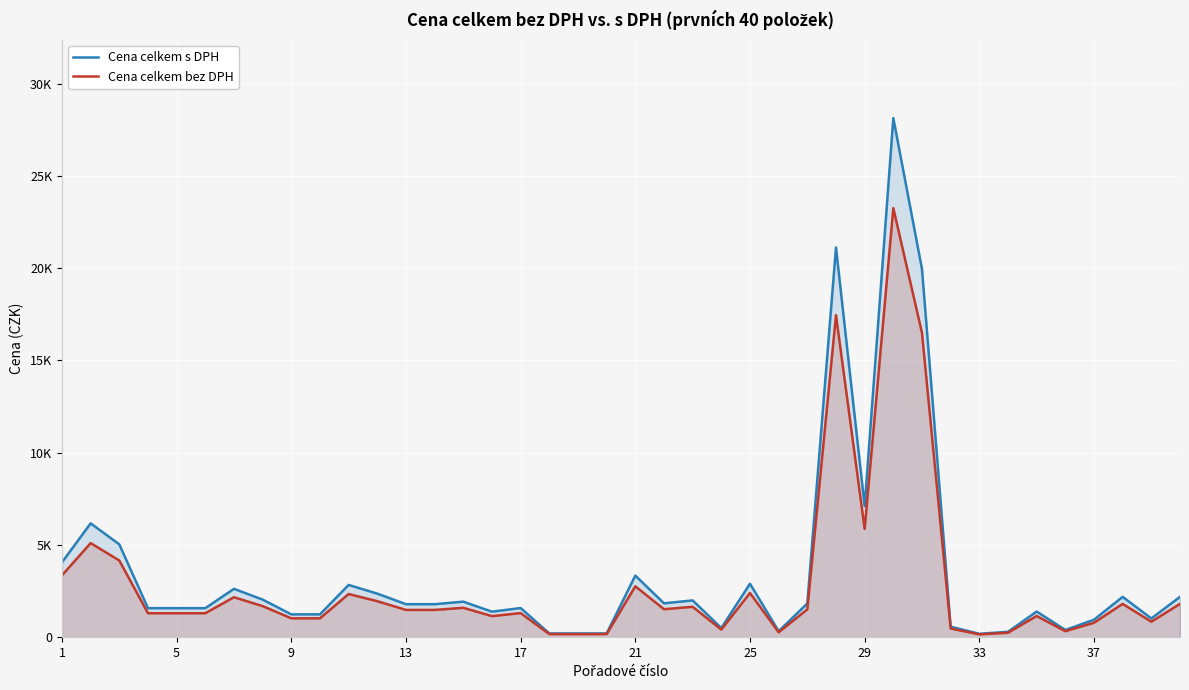

True or false: Cena celkem bez DPH and Cena celkem s DPH intersect in this chart.

False